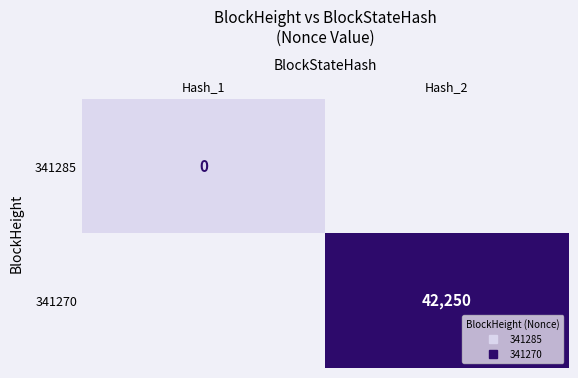

Is it true that 341270 equals 42250.0 at Hash_2?

True